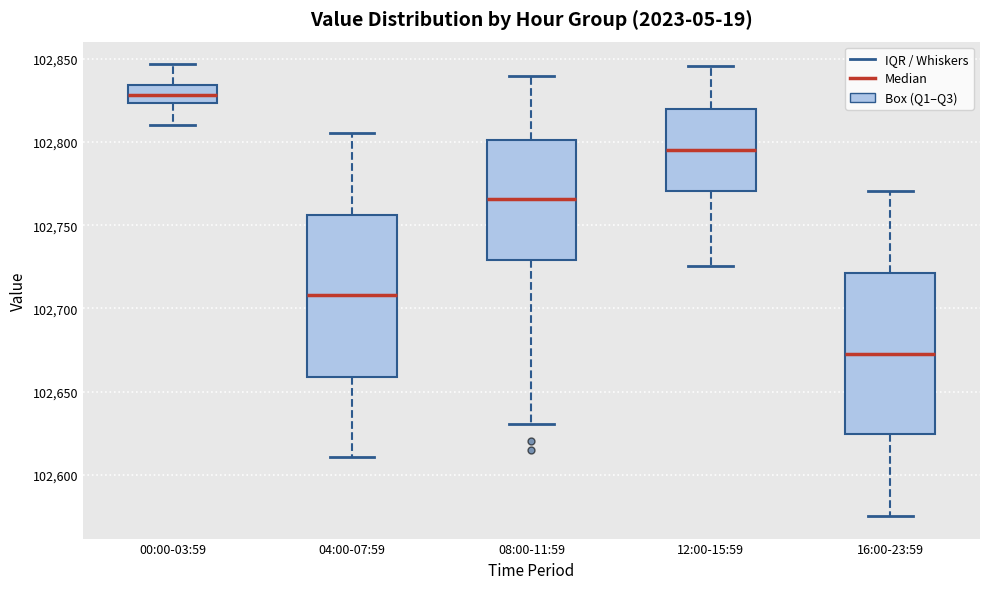

Reading left to right, read every box against the y-axis: the position of its median line, the range the box covers, and the ends of its whiskers. The values are not printed on the chart, so give them approximately, as read against the axis.

00:00-03:59: median 102830, box 102825 to 102835, whiskers 102810 to 102845
04:00-07:59: median 102710, box 102660 to 102755, whiskers 102610 to 102805
08:00-11:59: median 102765, box 102730 to 102800, whiskers 102630 to 102840
12:00-15:59: median 102795, box 102770 to 102820, whiskers 102725 to 102845
16:00-23:59: median 102675, box 102625 to 102720, whiskers 102575 to 102770